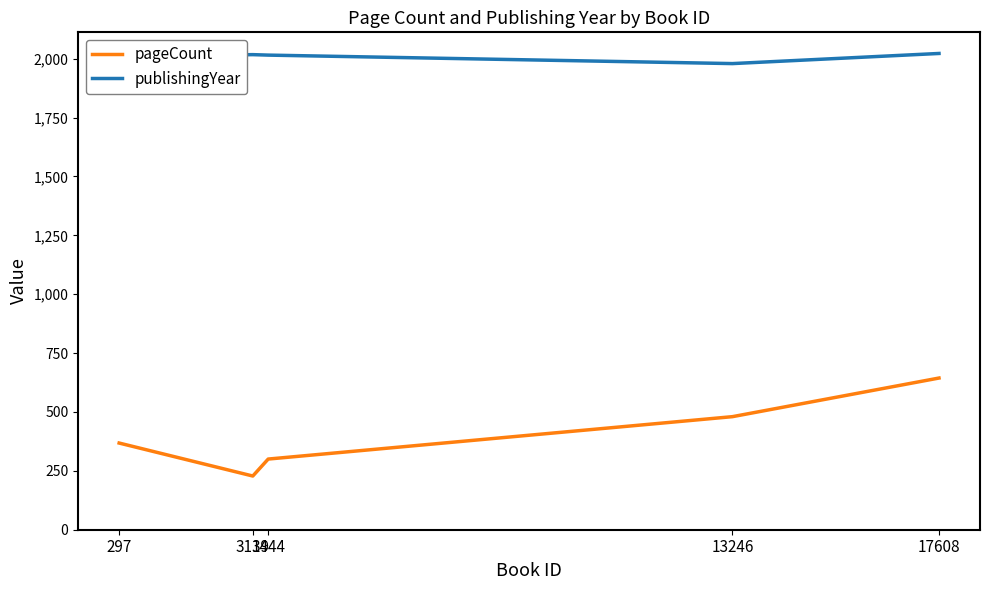

What is the difference between the maximum and second lowest values in the pageCount series?

344